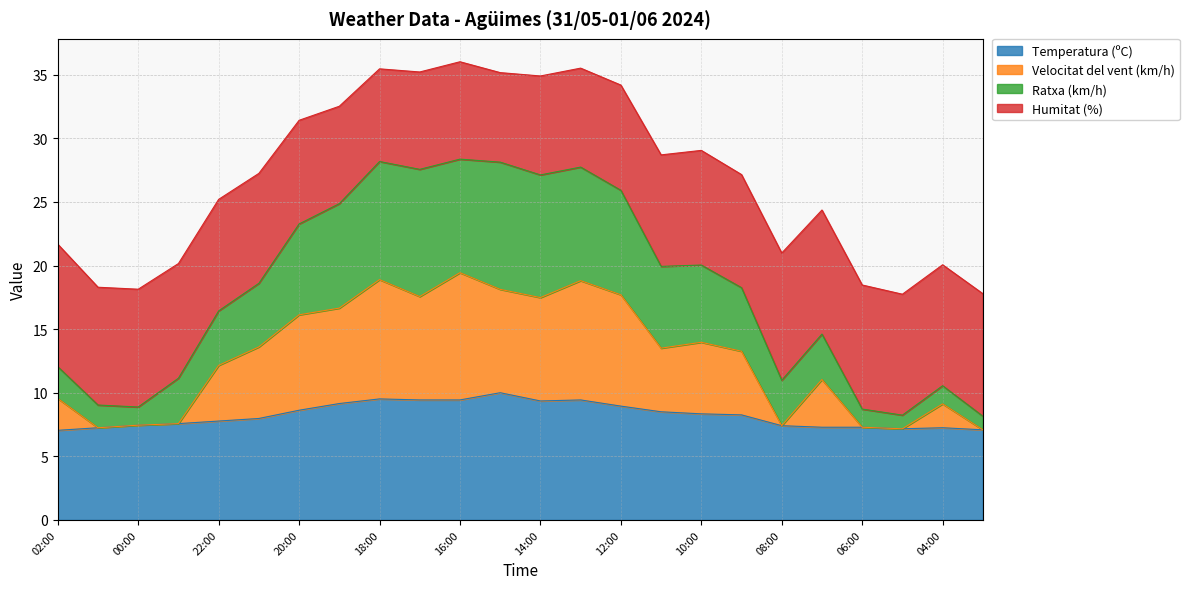

What is the difference between the second highest and second lowest values in the Temperatura (ºC) series?

2.4